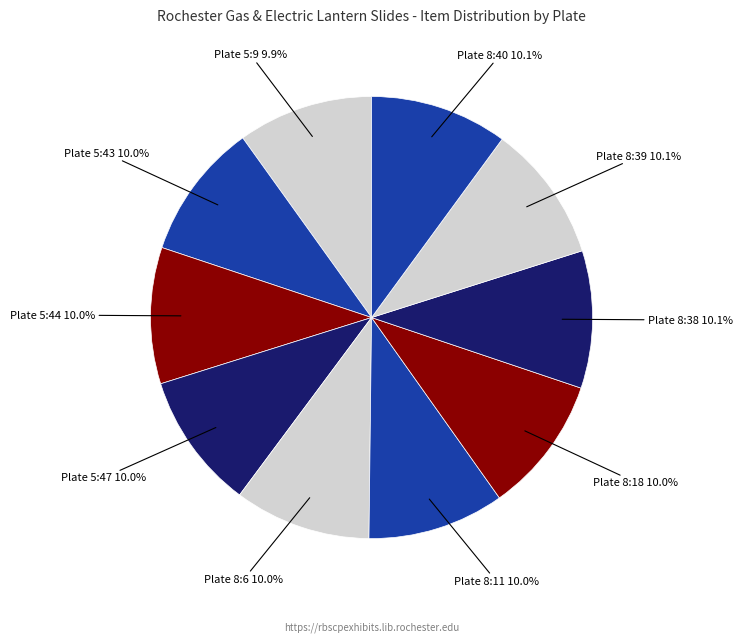

What is the total percentage of Plate 8:11 and Plate 8:6?

20.0%